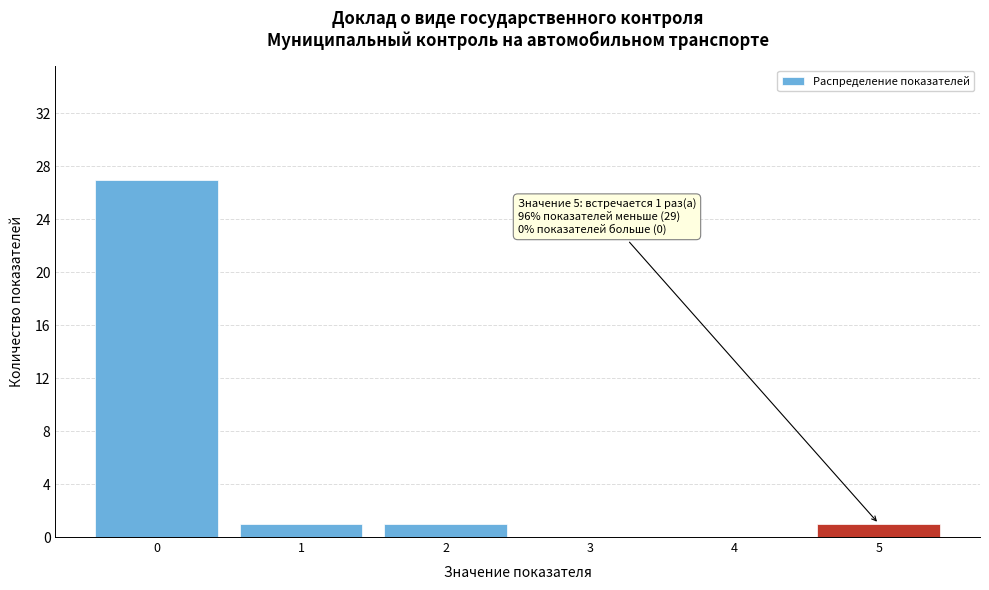

Reading right to left, transcribe all the data shown in this chart.

5=1	4=0	3=0	2=1	1=1	0=27